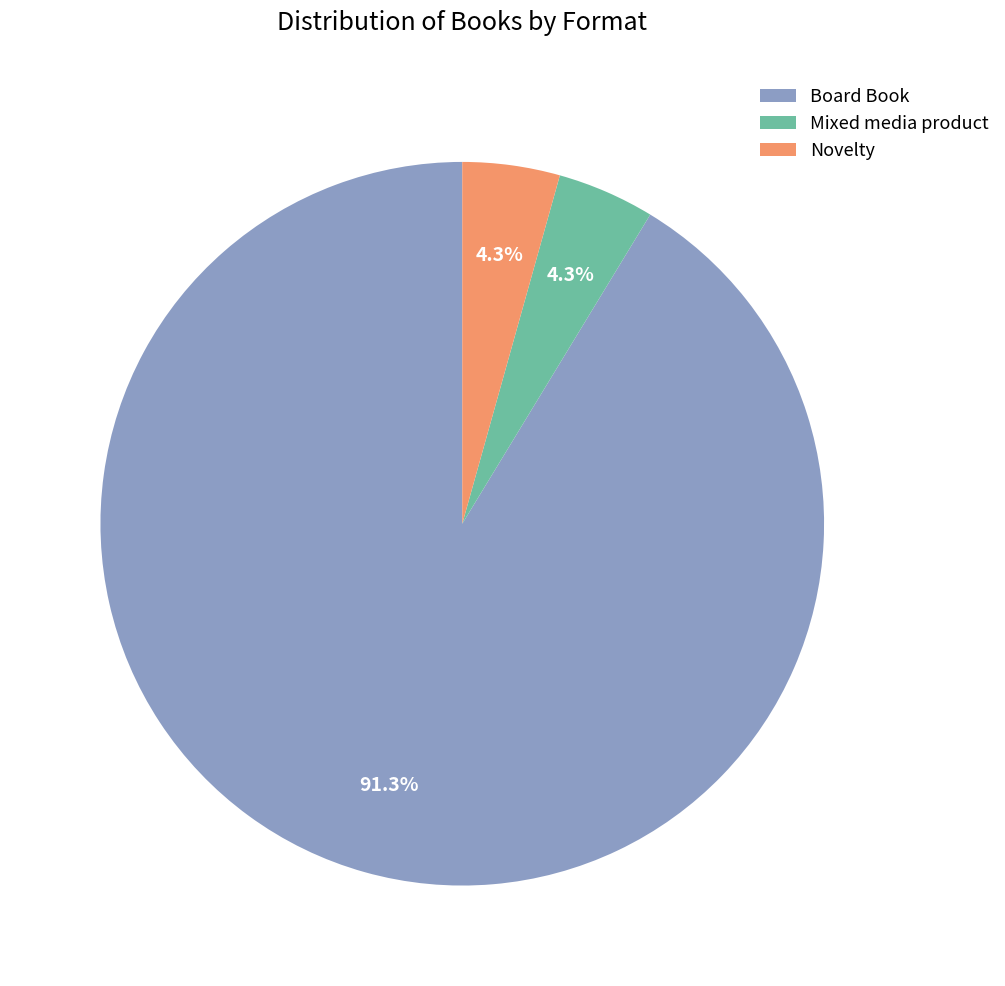

Which slice is the largest?

Board Book